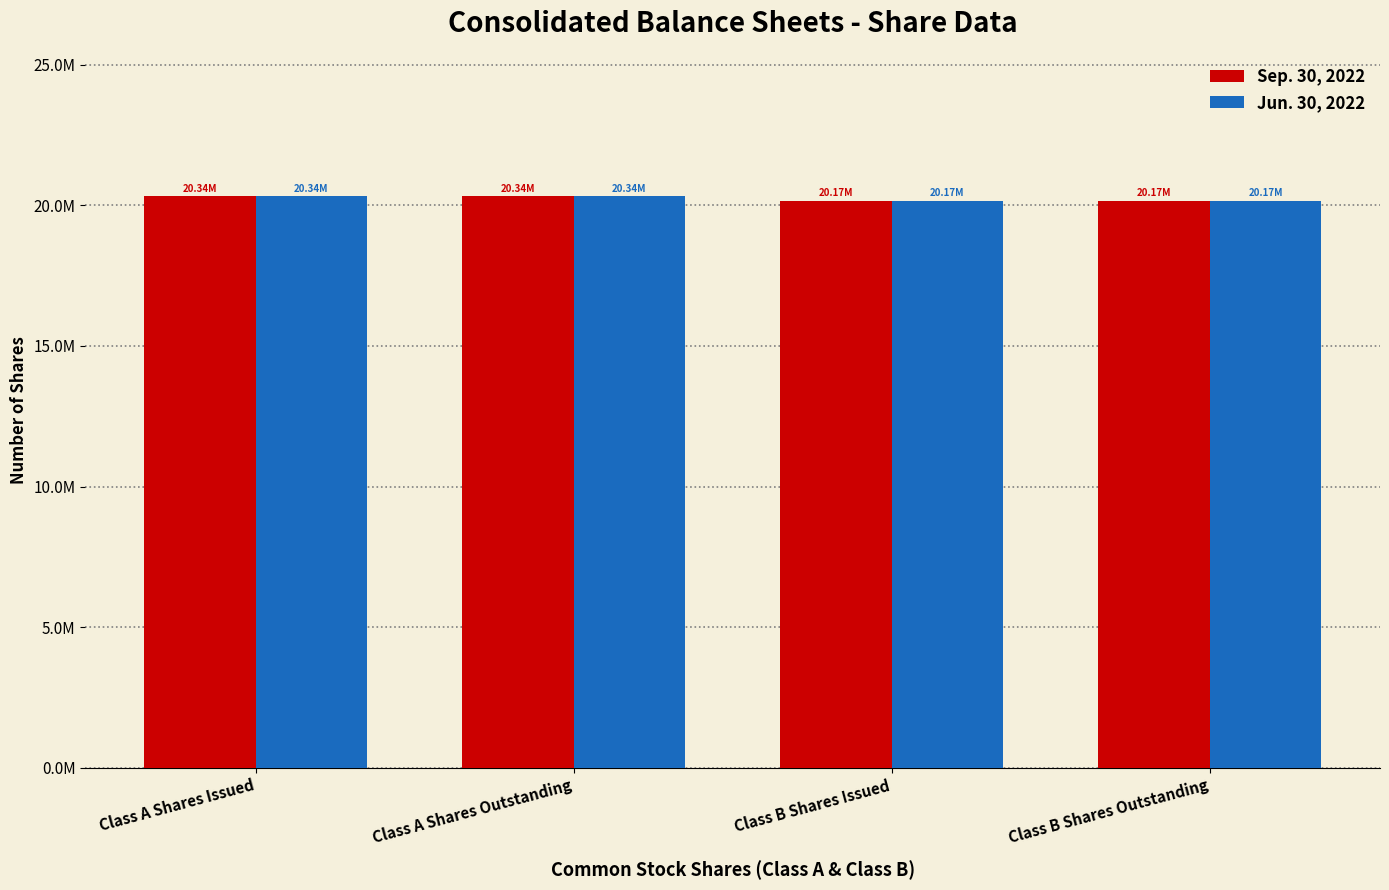

Are the bars horizontal?

No